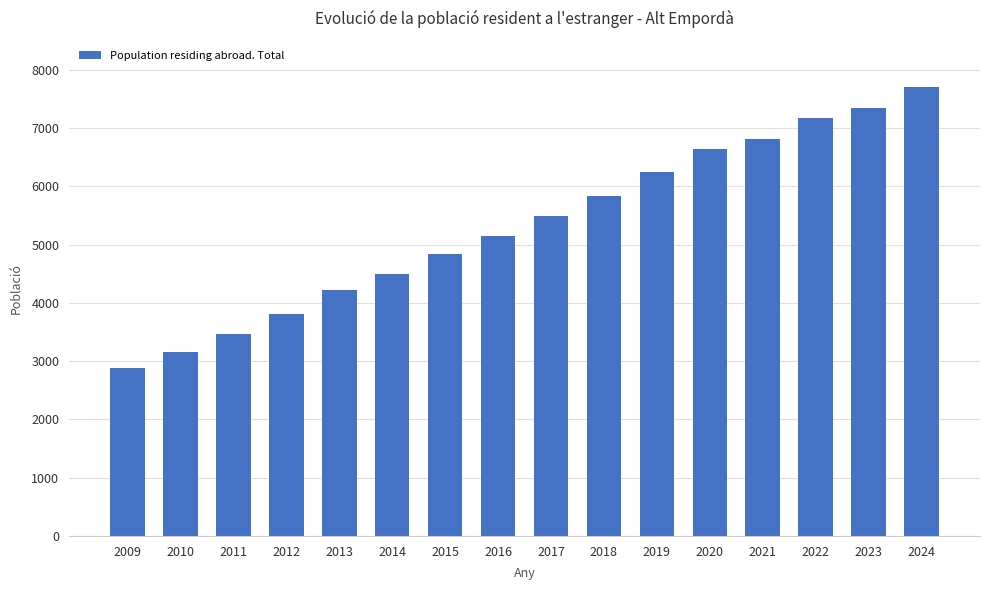

Approximately how many times larger is the value at 2013 compared to 2014?

0.9